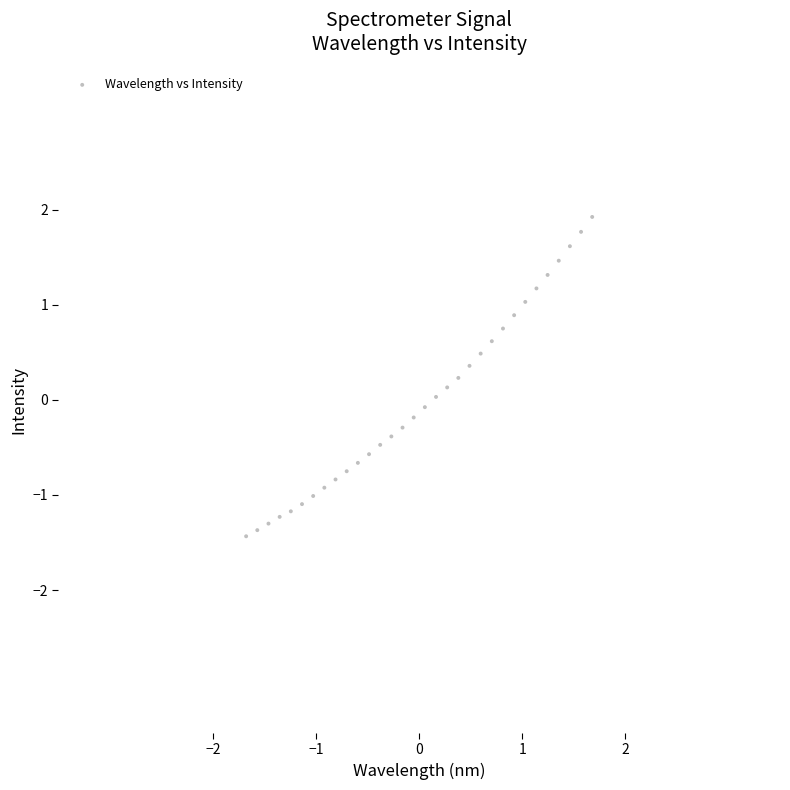

What is the range of Y values (max minus min)?

3.4